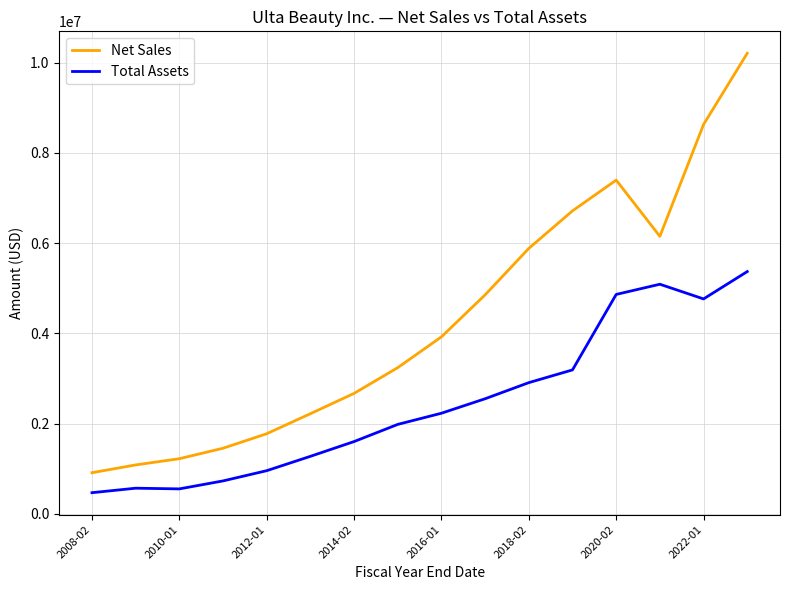

Which series has the largest range (max minus min)?

Net Sales